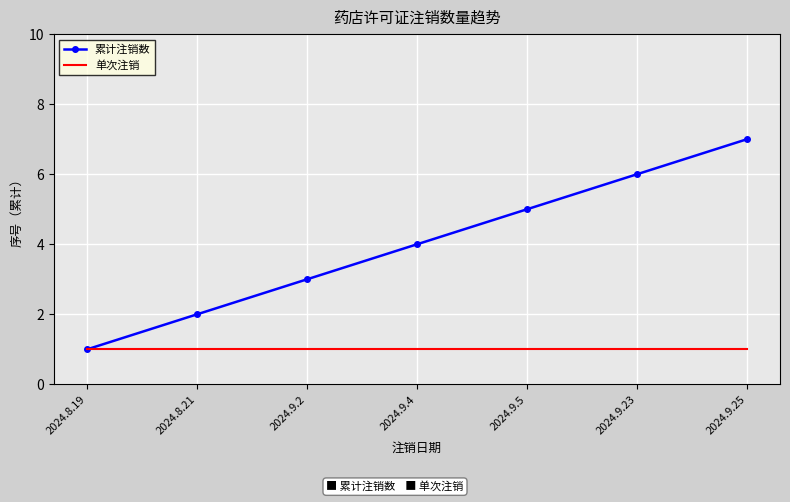

The value of 单次注销 at 2024.9.4 is 0. True or false?

False